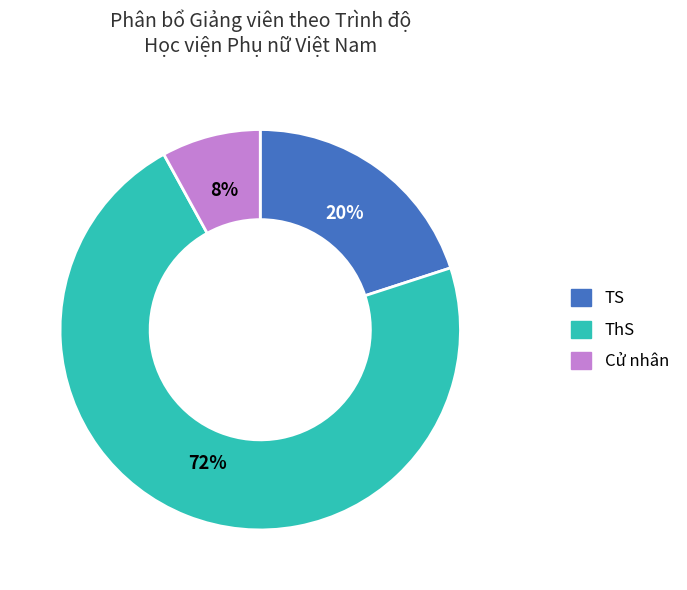

Rank the categories by value from lowest to highest.

Cử nhân, TS, ThS